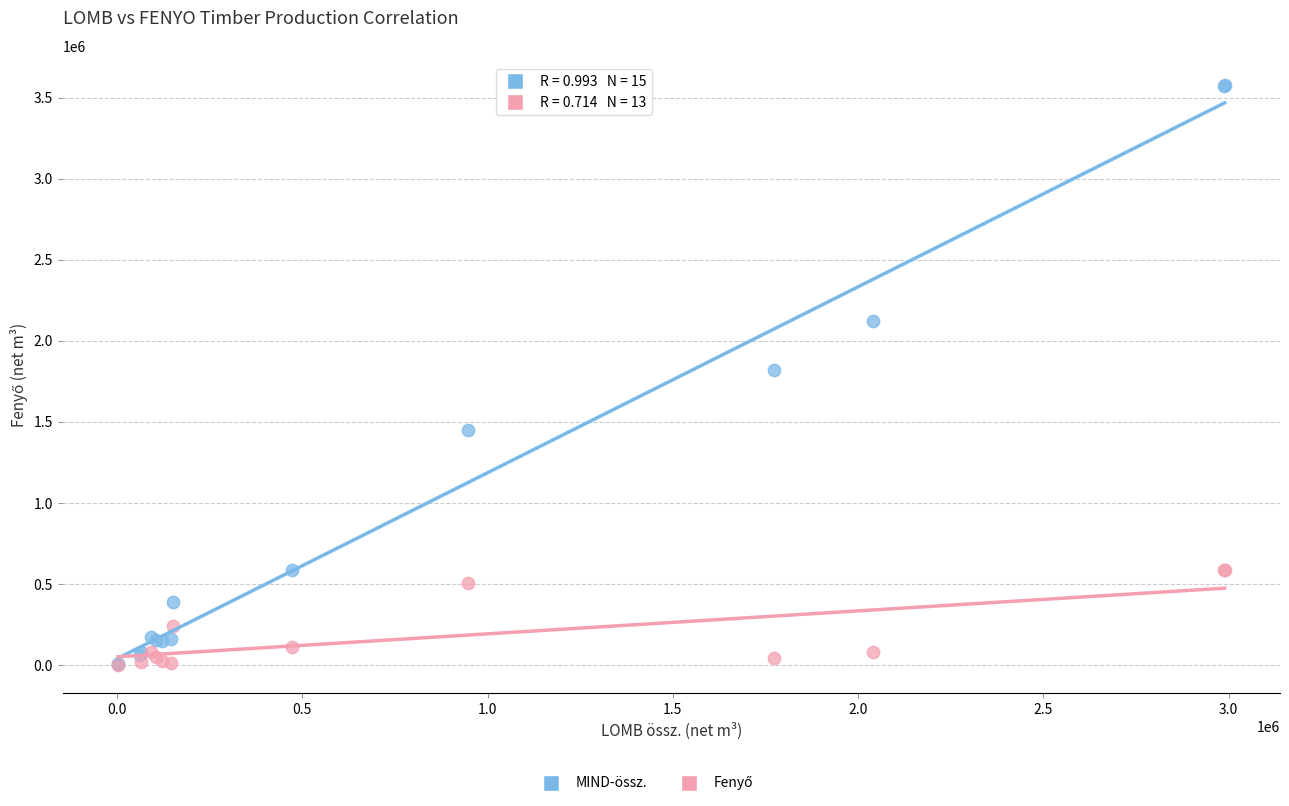

Which series contains the highest Y value?

MIND-össz.